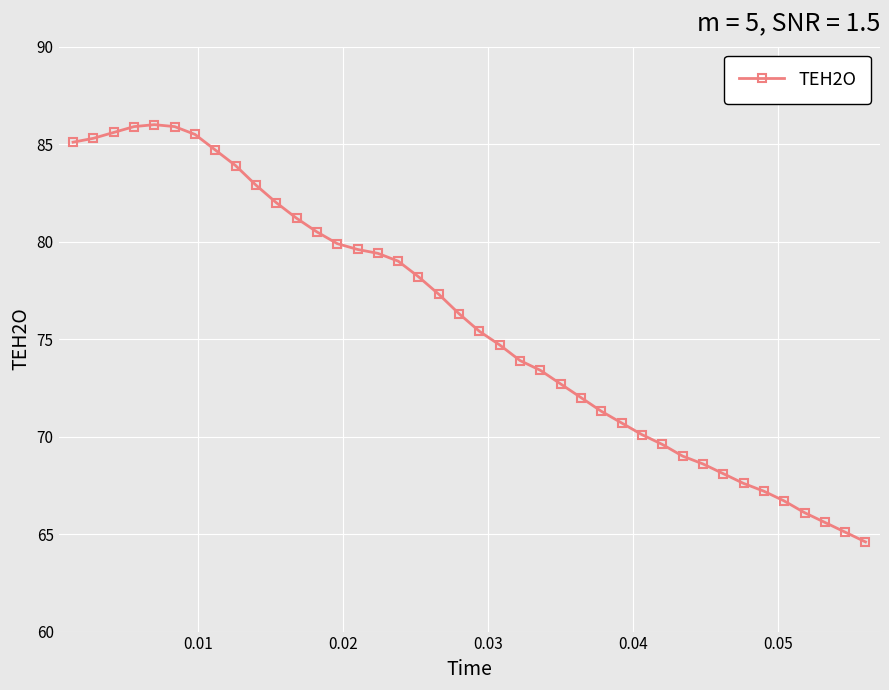

What is the value of the 8th point from the left?

84.7